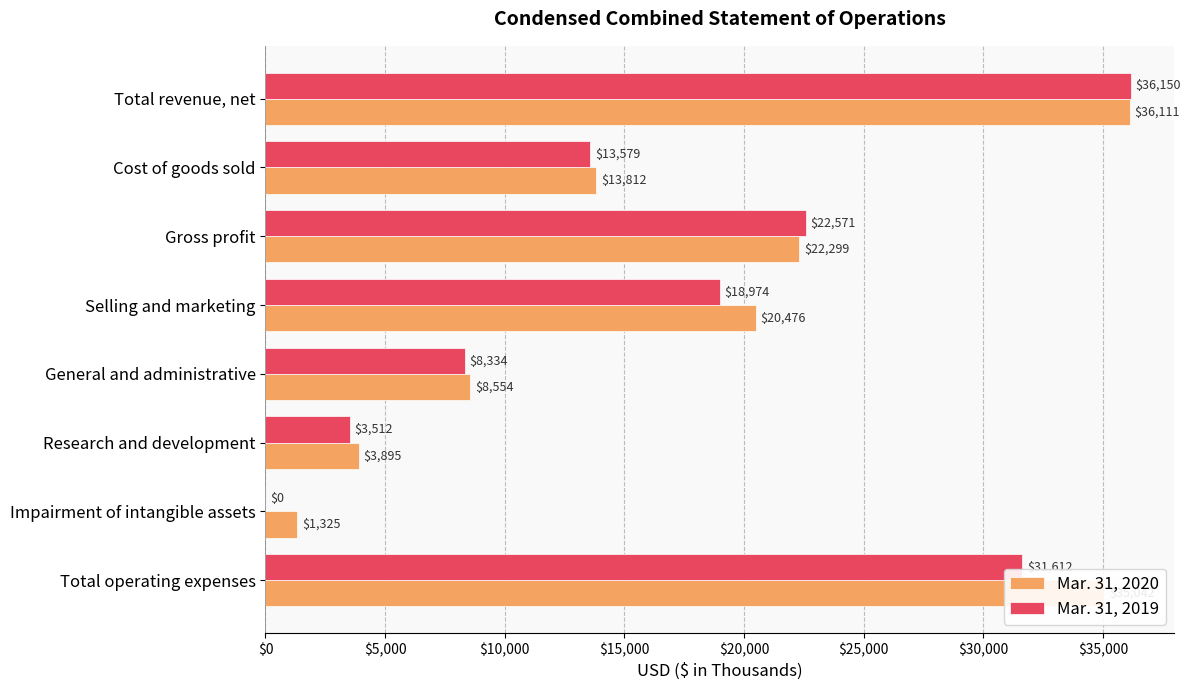

What is the total value across all series at Selling and marketing?

39450